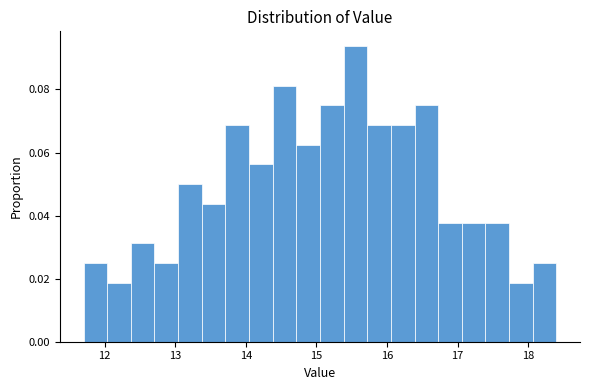

Around what value on the x-axis is the tallest bar? Give the approximate position of its centre, as read against the axis.

15.6